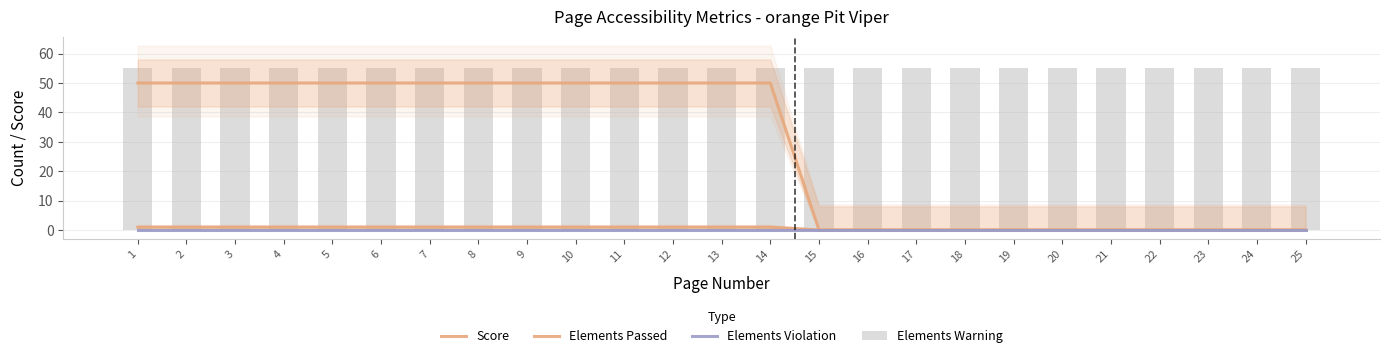

At which label is Elements Violation closest to 0?

1